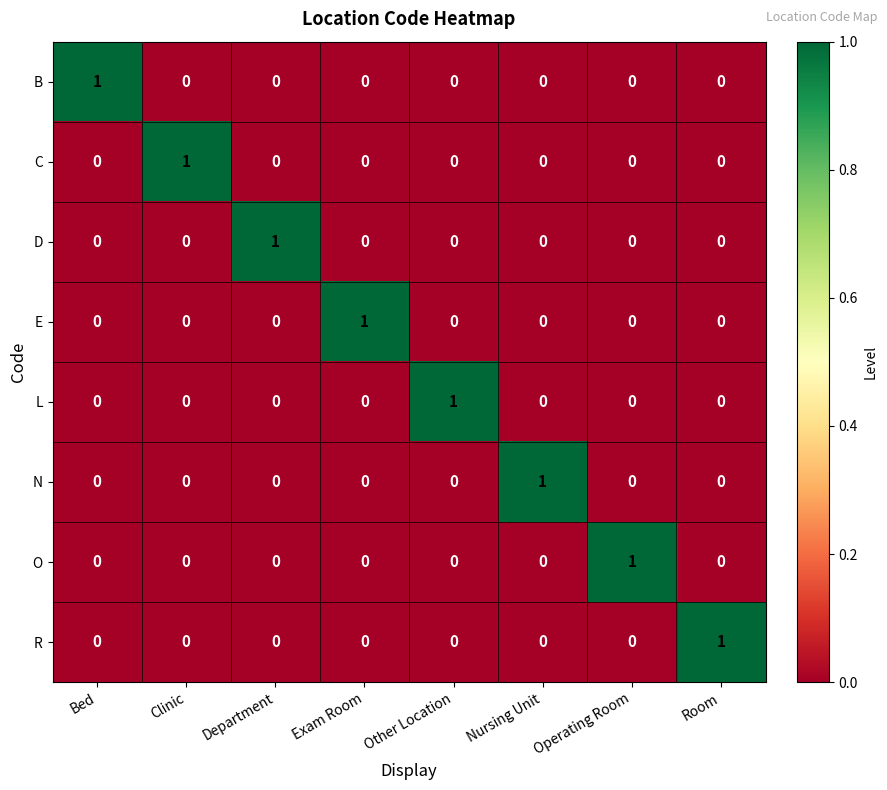

True or false: E has a value of -1 at Department.

False